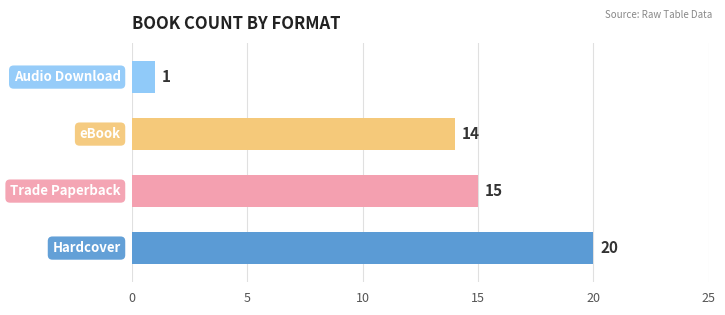

What is the difference between the maximum and minimum values?

19